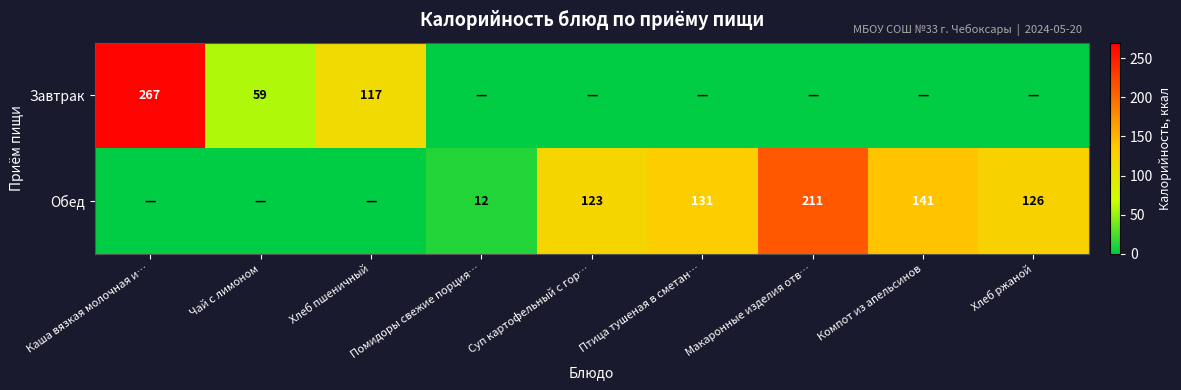

At how many categories does at least one series exceed 201?

2